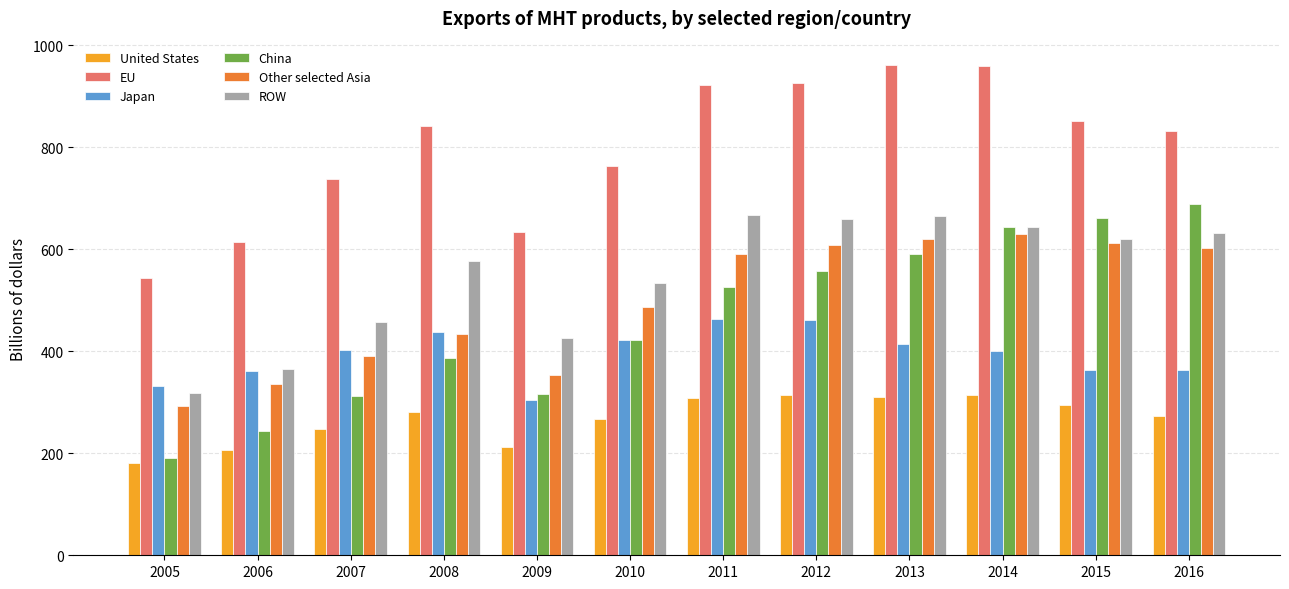

The value of Japan at 2016 is 364. True or false?

True